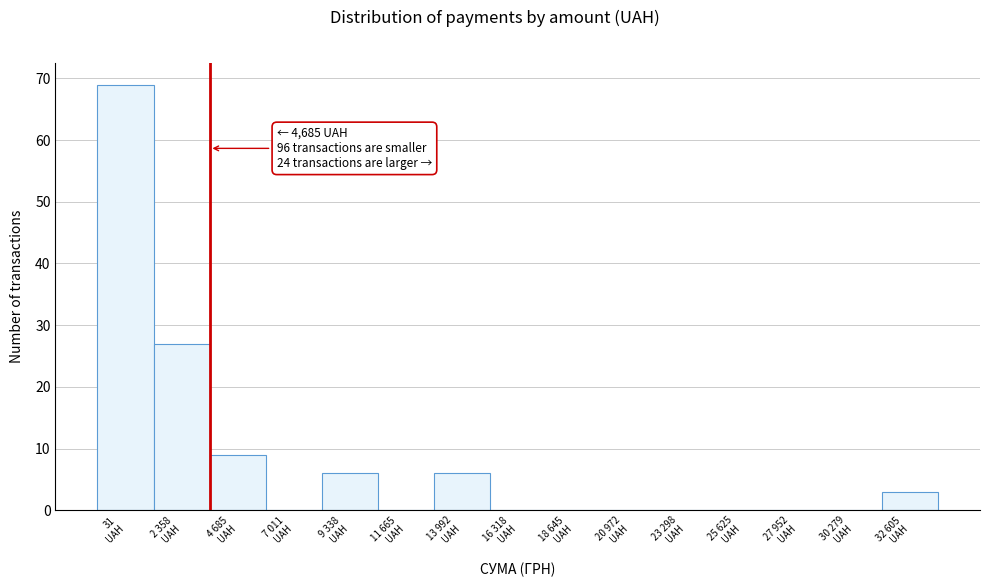

What is the greatest value displayed?

69